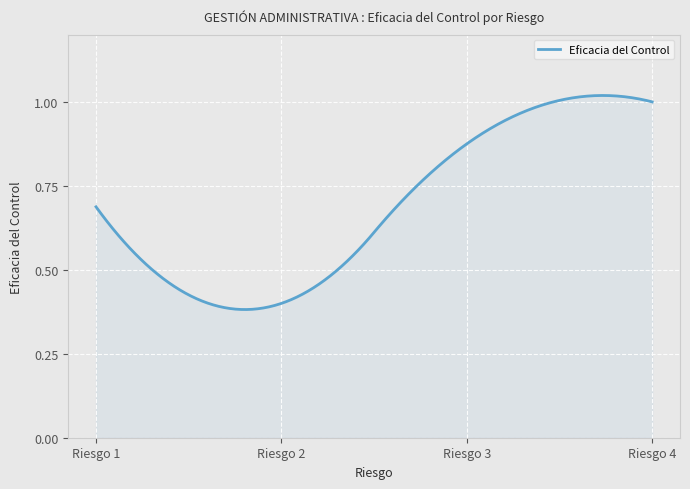

Does the chart have visible grid lines?

Yes